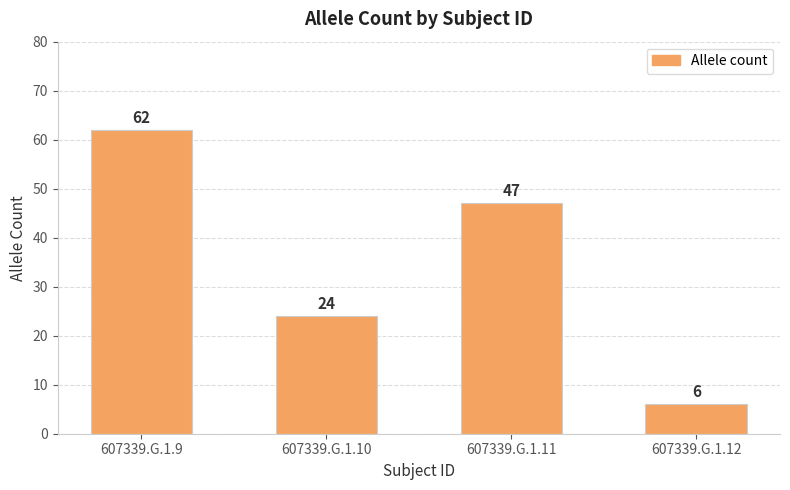

Are the bars grouped side by side (vs. stacked)?

No